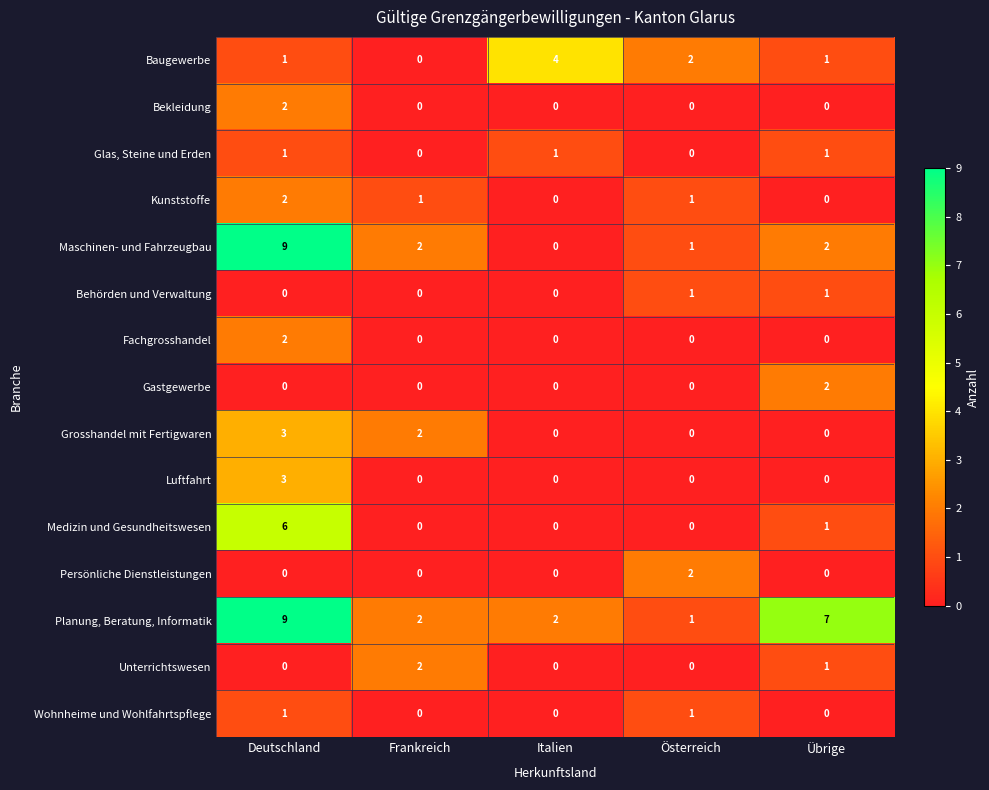

Which series has the widest spread of values?

Maschinen- und Fahrzeugbau